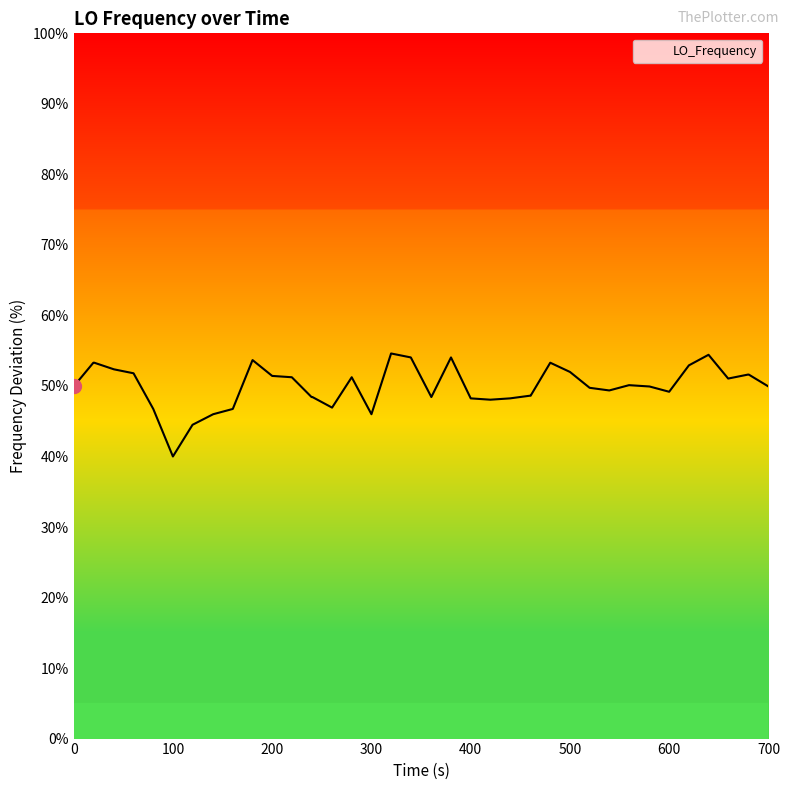

What is the difference between the maximum and minimum values?

14.6